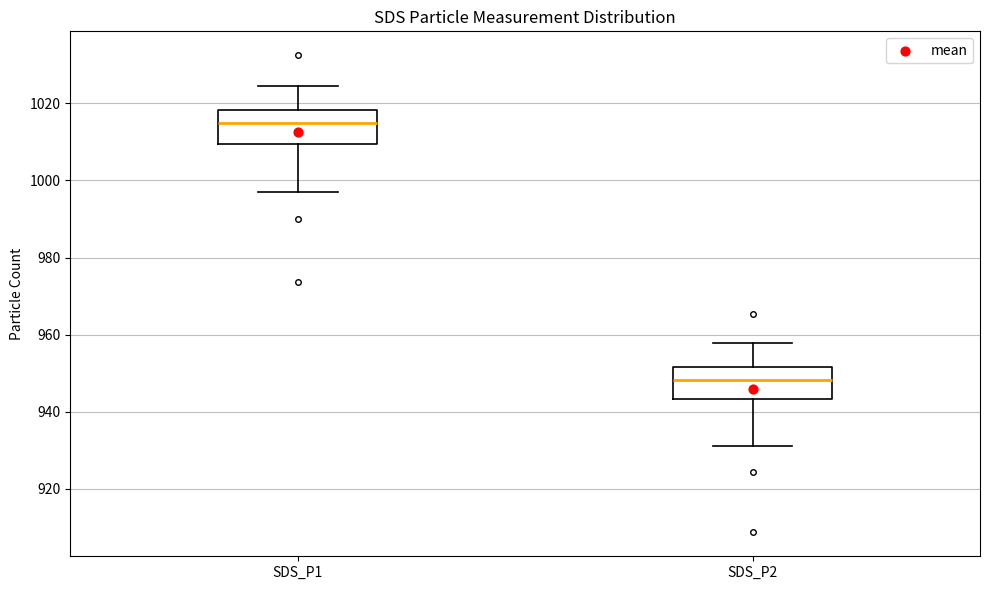

Where does the median line of the box for SDS_P2 sit on the y-axis? The values are not printed on the chart, so give them approximately, as read against the axis.

948